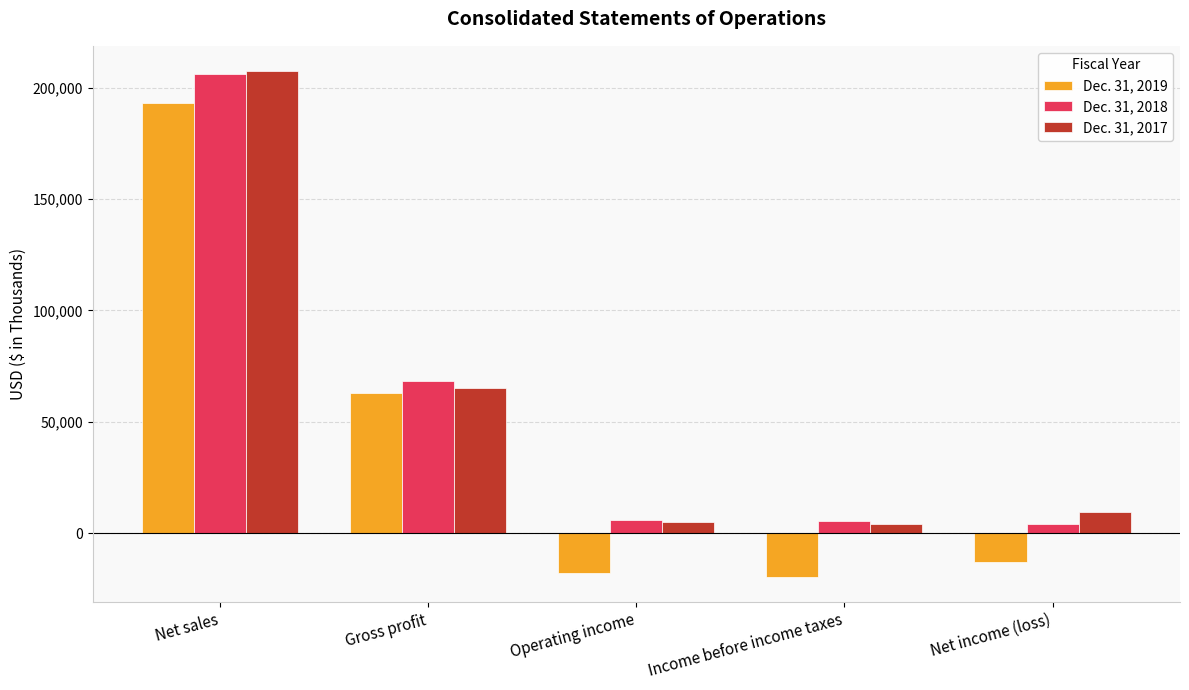

How many data points in Dec. 31, 2017 are less than 9523?

2